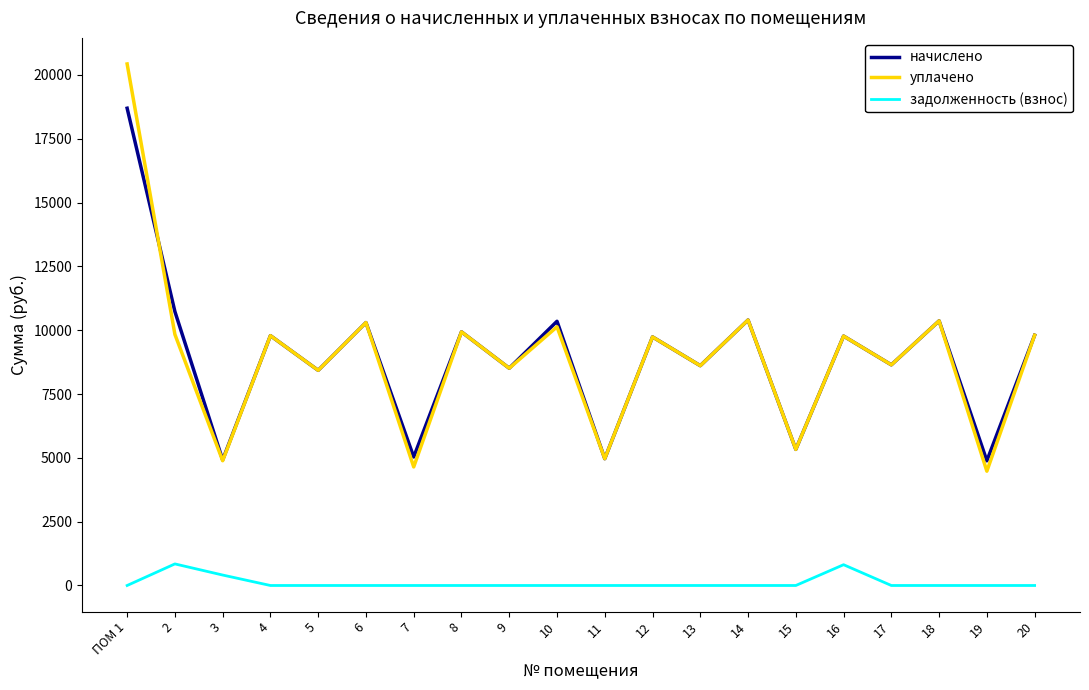

What is the difference between the maximum and second lowest values in the задолженность (взнос) series?

845.3